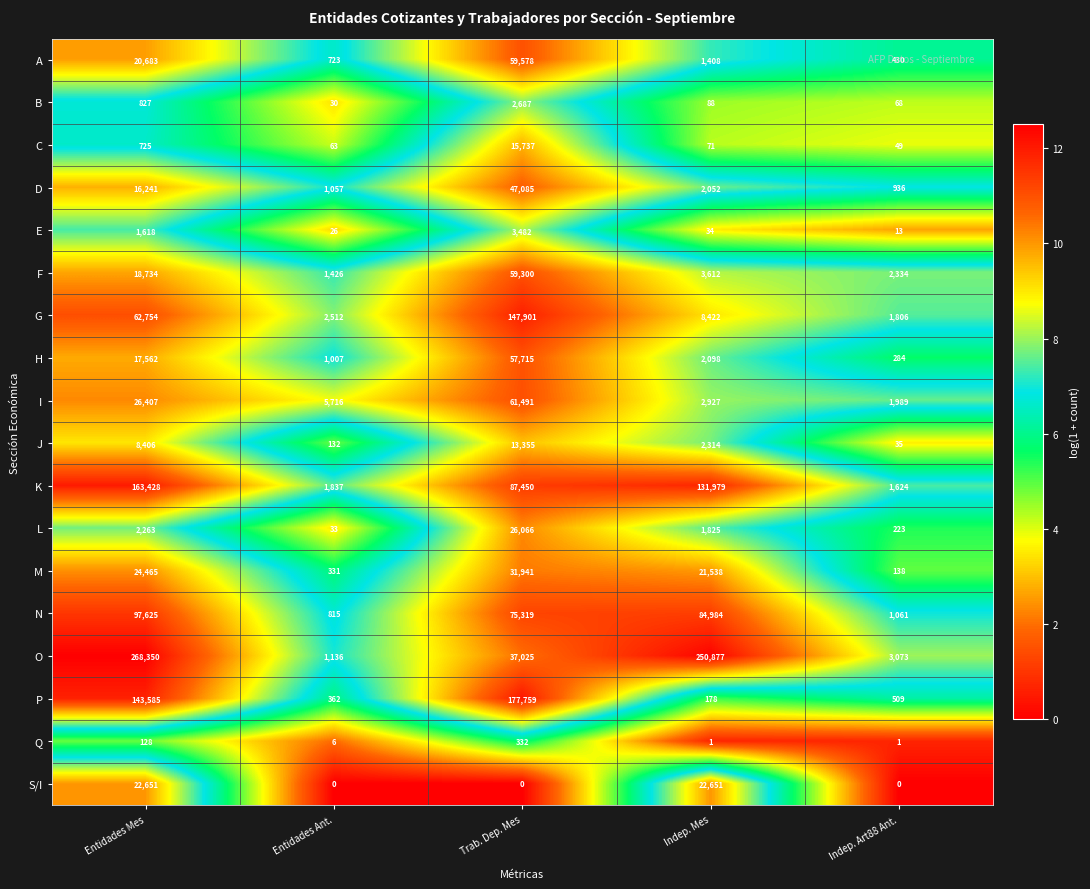

Rank the categories by K value from highest to lowest.

Entidades Mes, Indep. Mes, Trab. Dep. Mes, Entidades Ant., Indep. Art88 Ant.